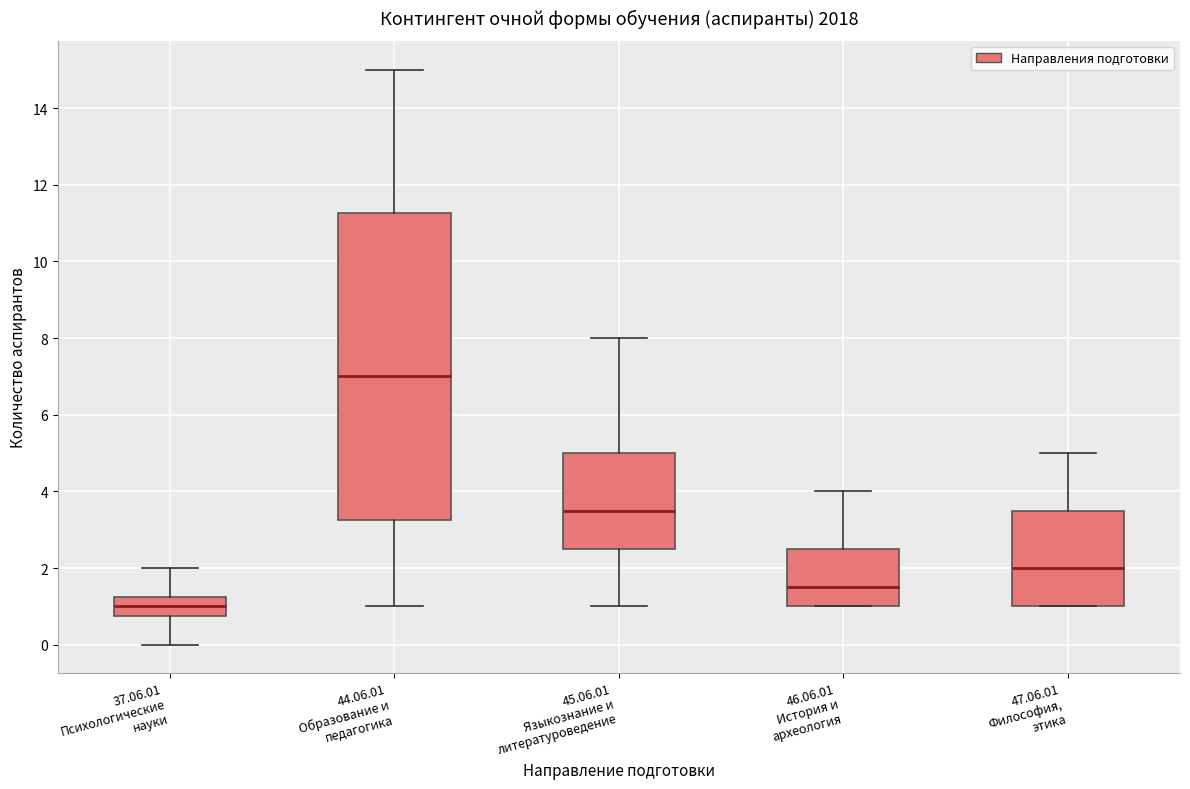

Which box is the tallest, from its lower edge to its upper edge?

44.06.01 Образование и педагогика